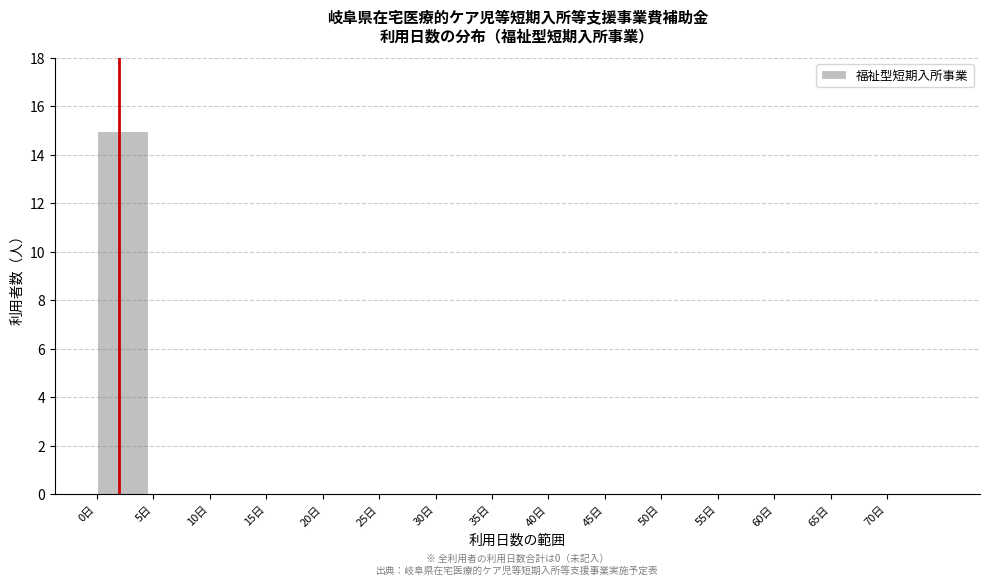

Reading right to left, transcribe all the data shown in this chart.

70日=0	65日=0	60日=0	55日=0	50日=0	45日=0	40日=0	35日=0	30日=0	25日=0	20日=0	15日=0	10日=0	5日=0	0日=15